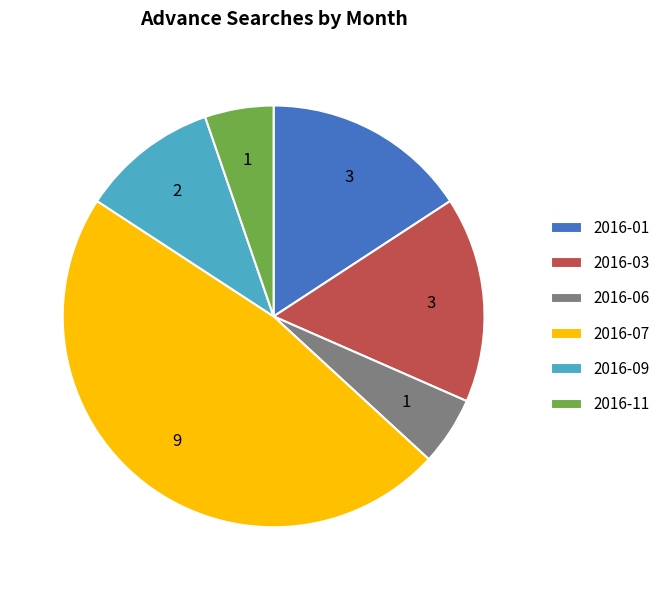

True or false: 2016-01 accounts for 16% of the total.

True